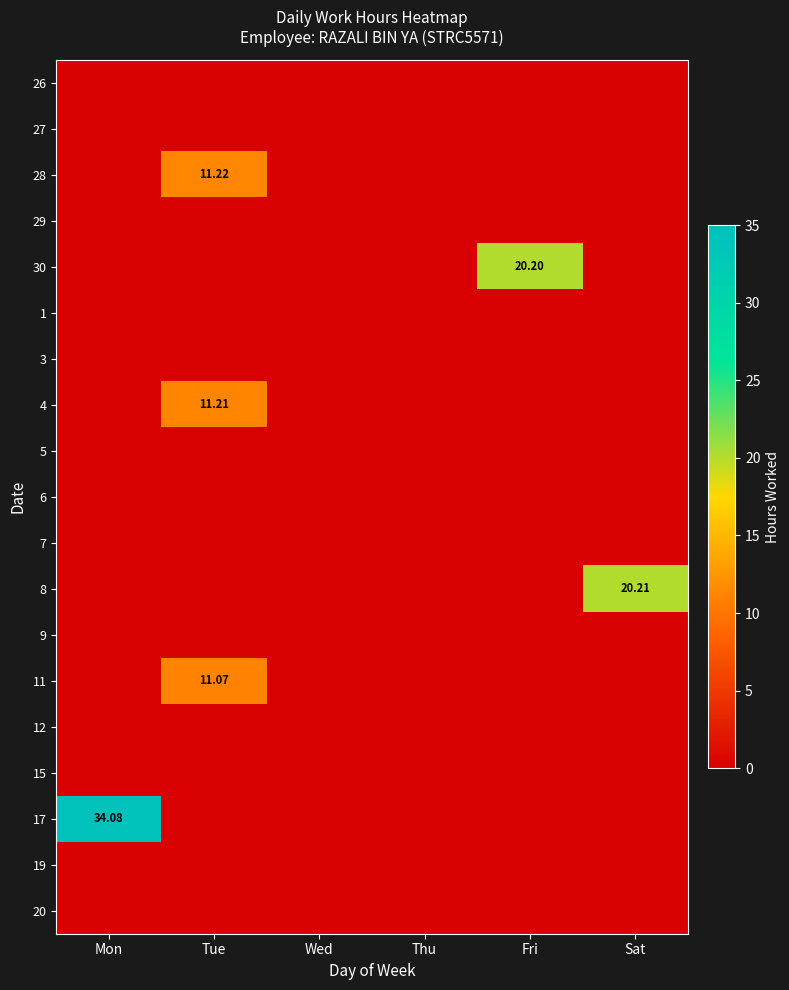

What is the greatest value displayed?

34.1